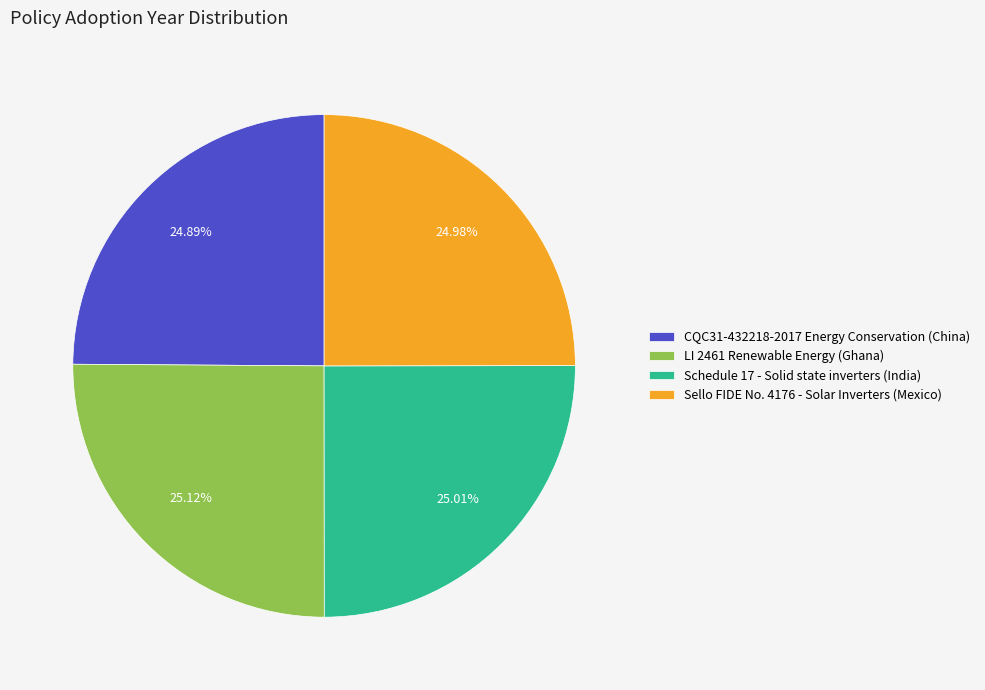

True or false: Sello FIDE No. 4176 - Solar Inverters (Mexico) accounts for 25% of the total.

True